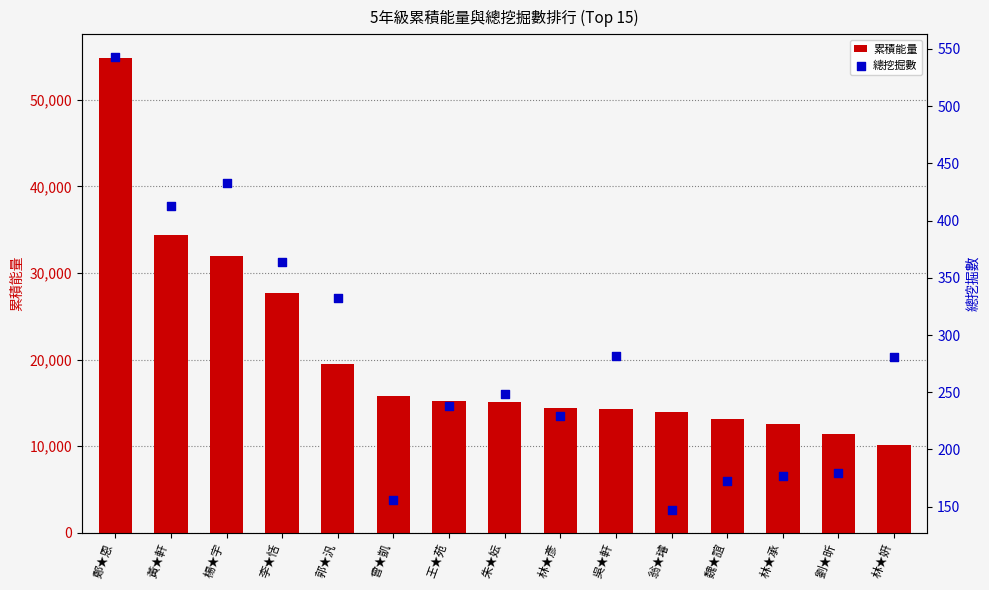

Which series has the largest Y range (max minus min)?

累積能量